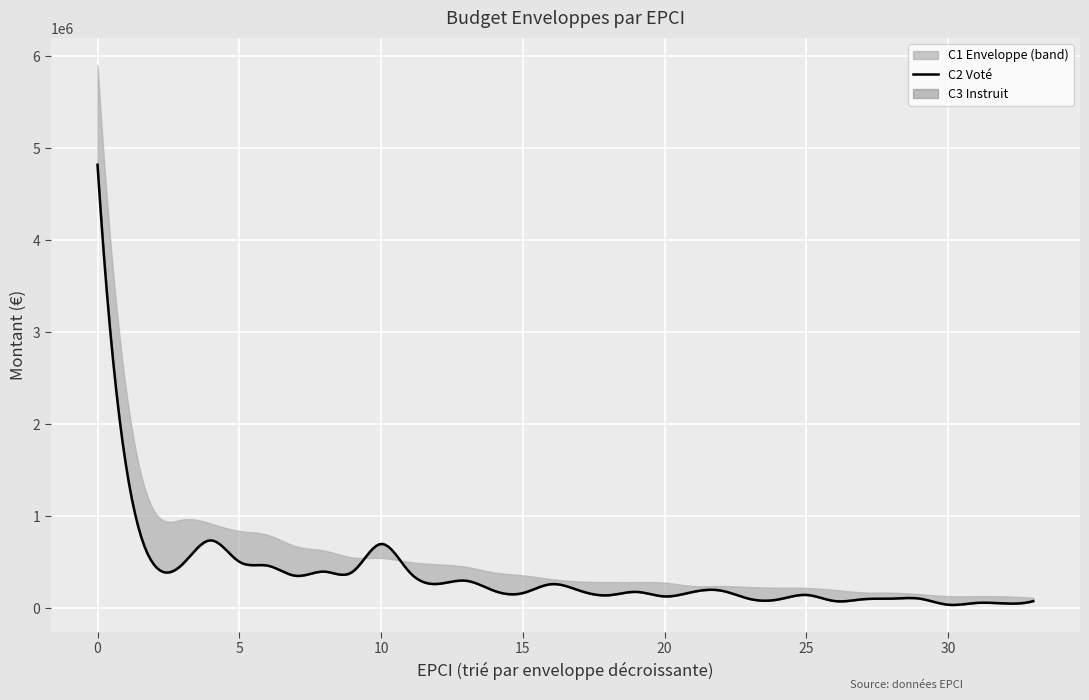

The value of C1 Enveloppe at 53 is 359708.5. True or false?

False